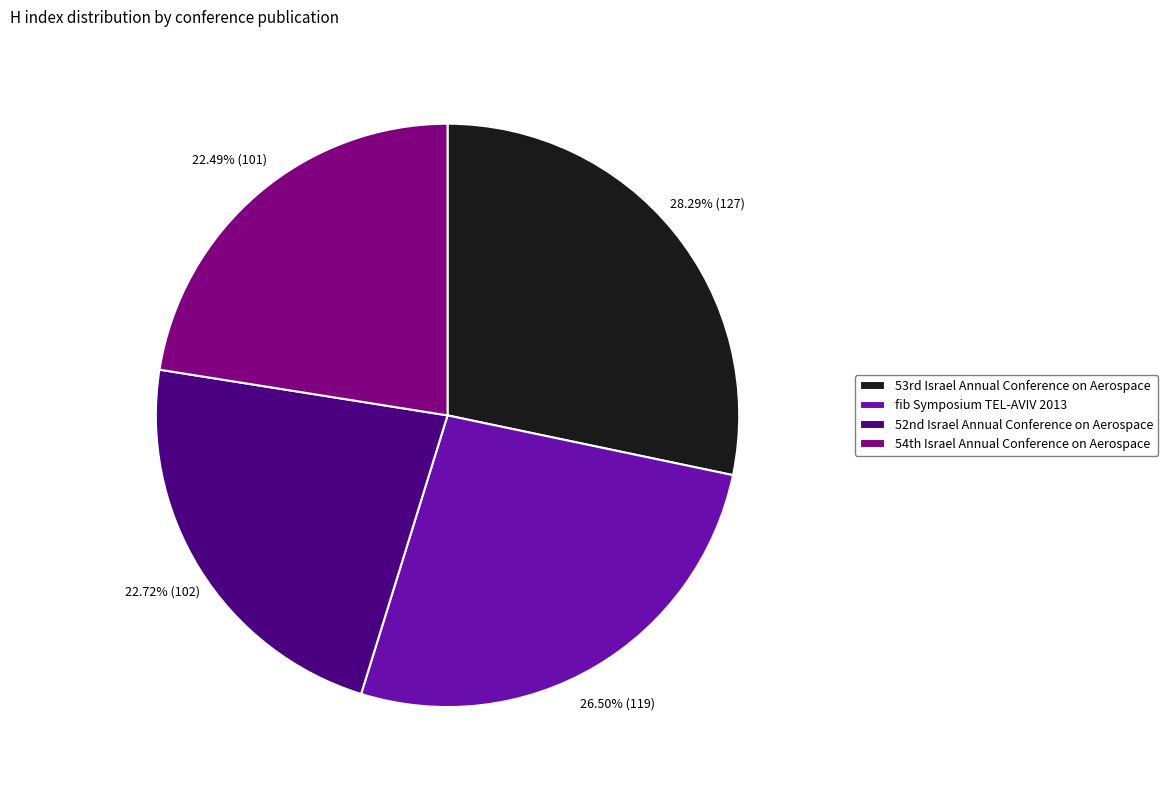

How many segments does this pie chart have?

4